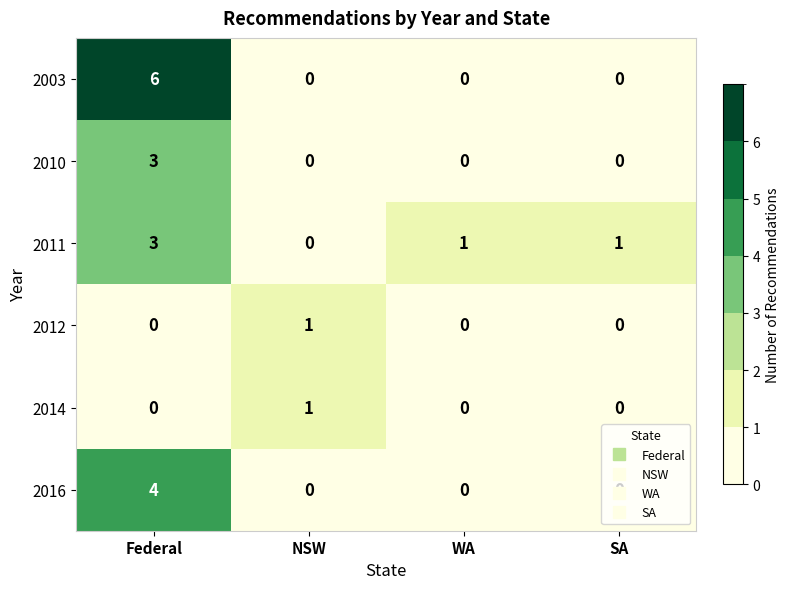

What is the maximum value for 2011?

3